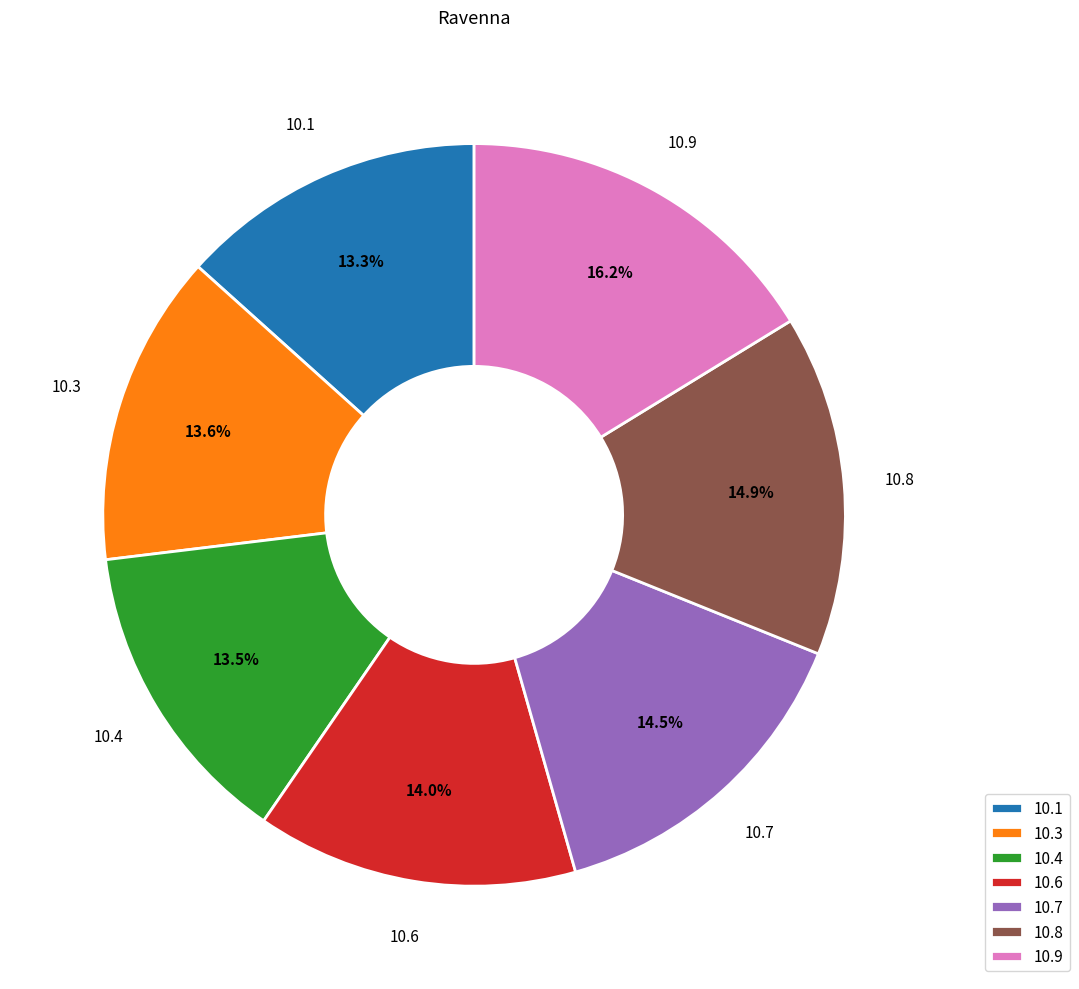

Combined, do 10.7 and 10.8 account for over 50%?

No